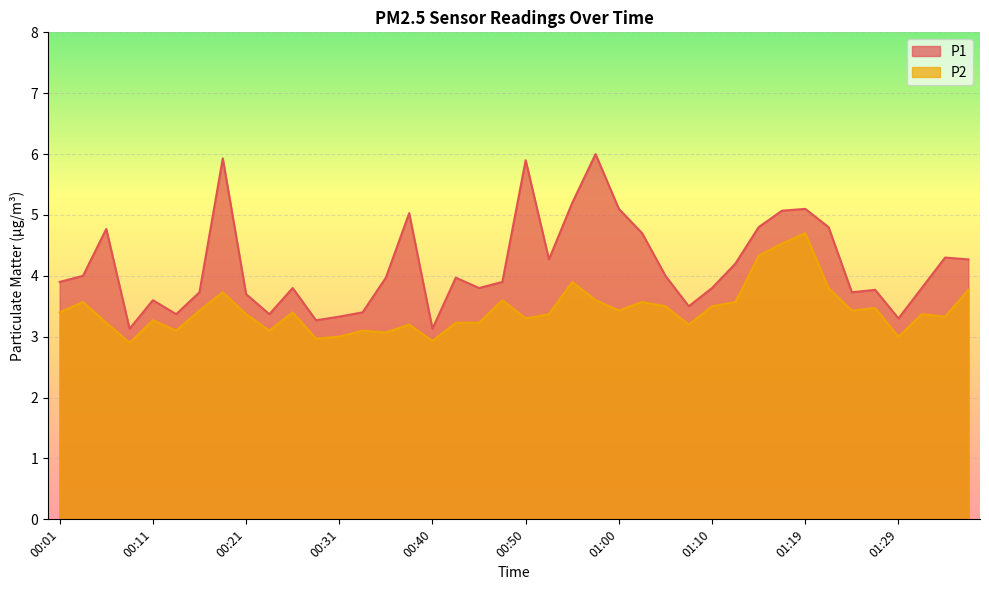

Which series changed the most between 00:28 and 01:00?

P1